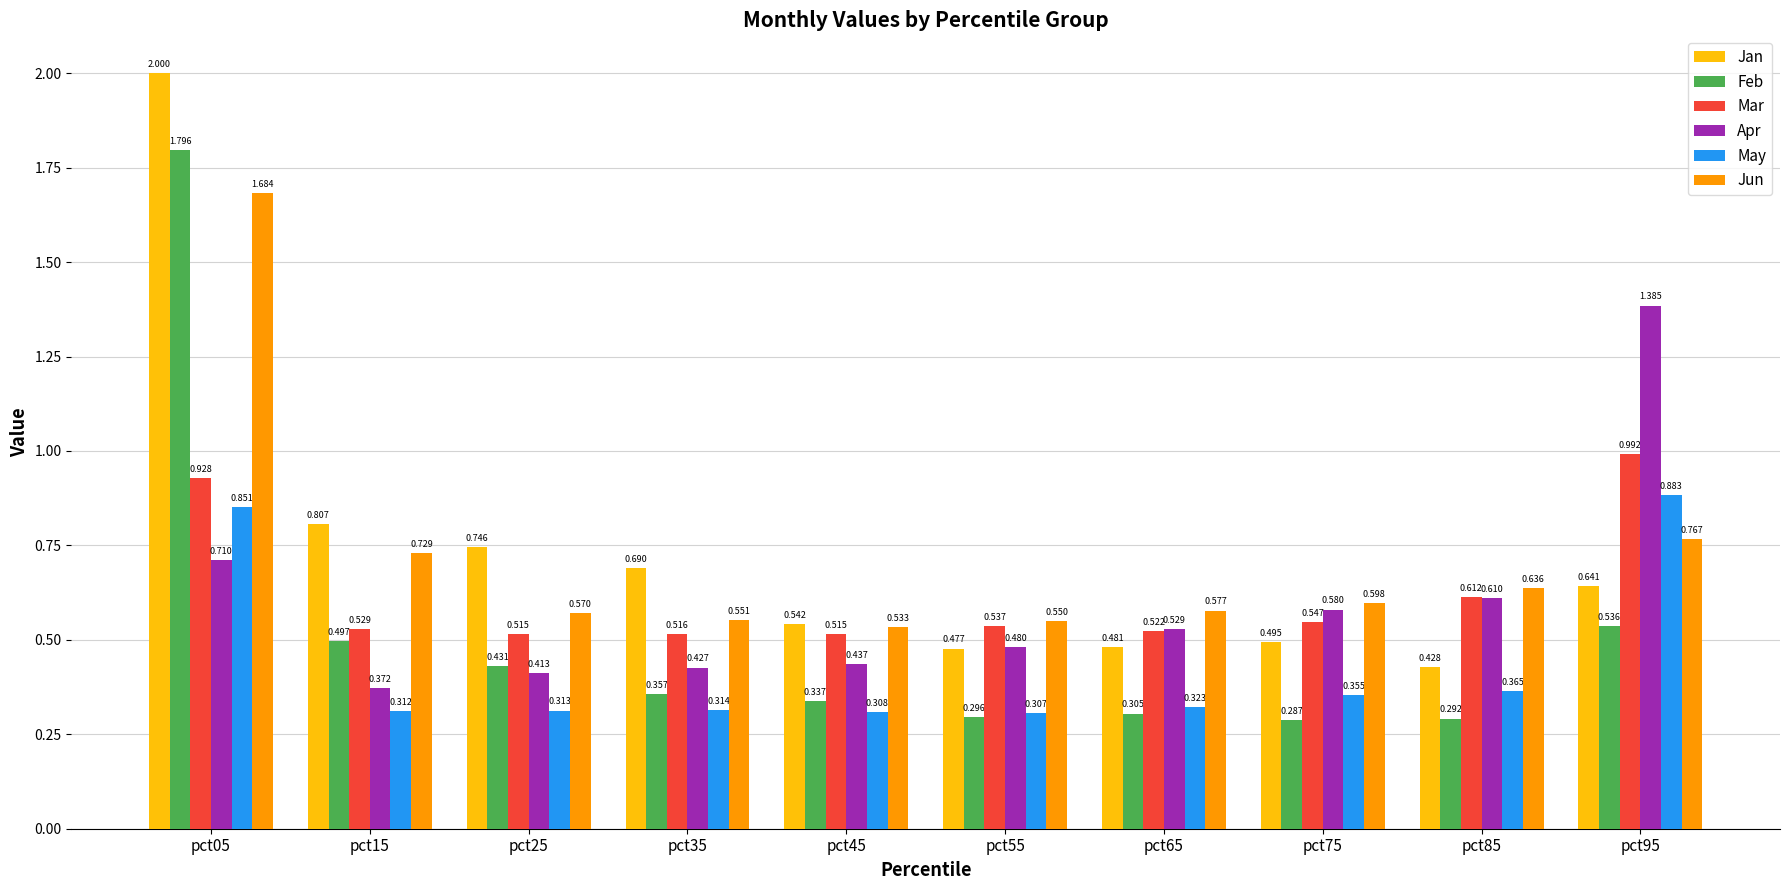

What are all the series names shown in the legend?

Jan, Feb, Mar, Apr, May, Jun